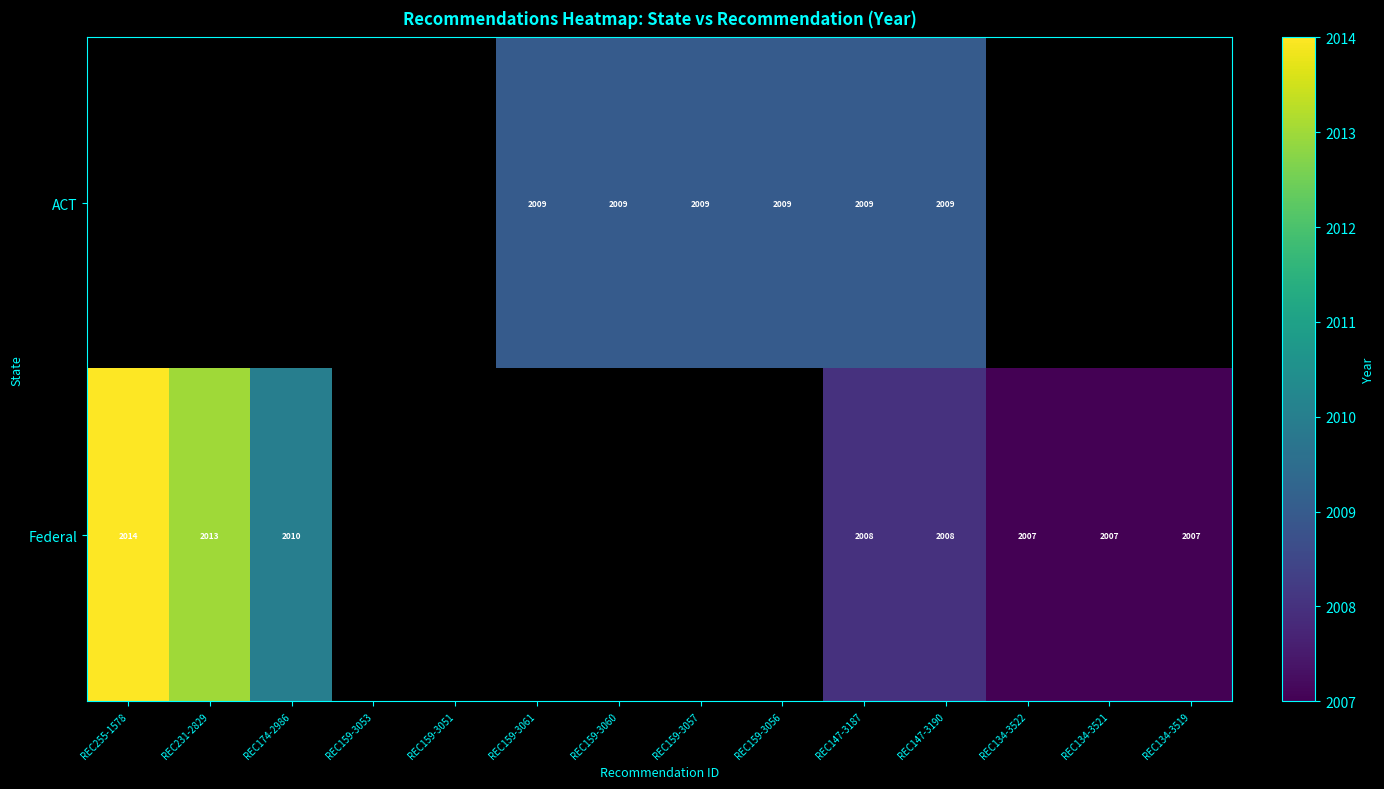

What is the total value across all series at REC147-3190?

4017